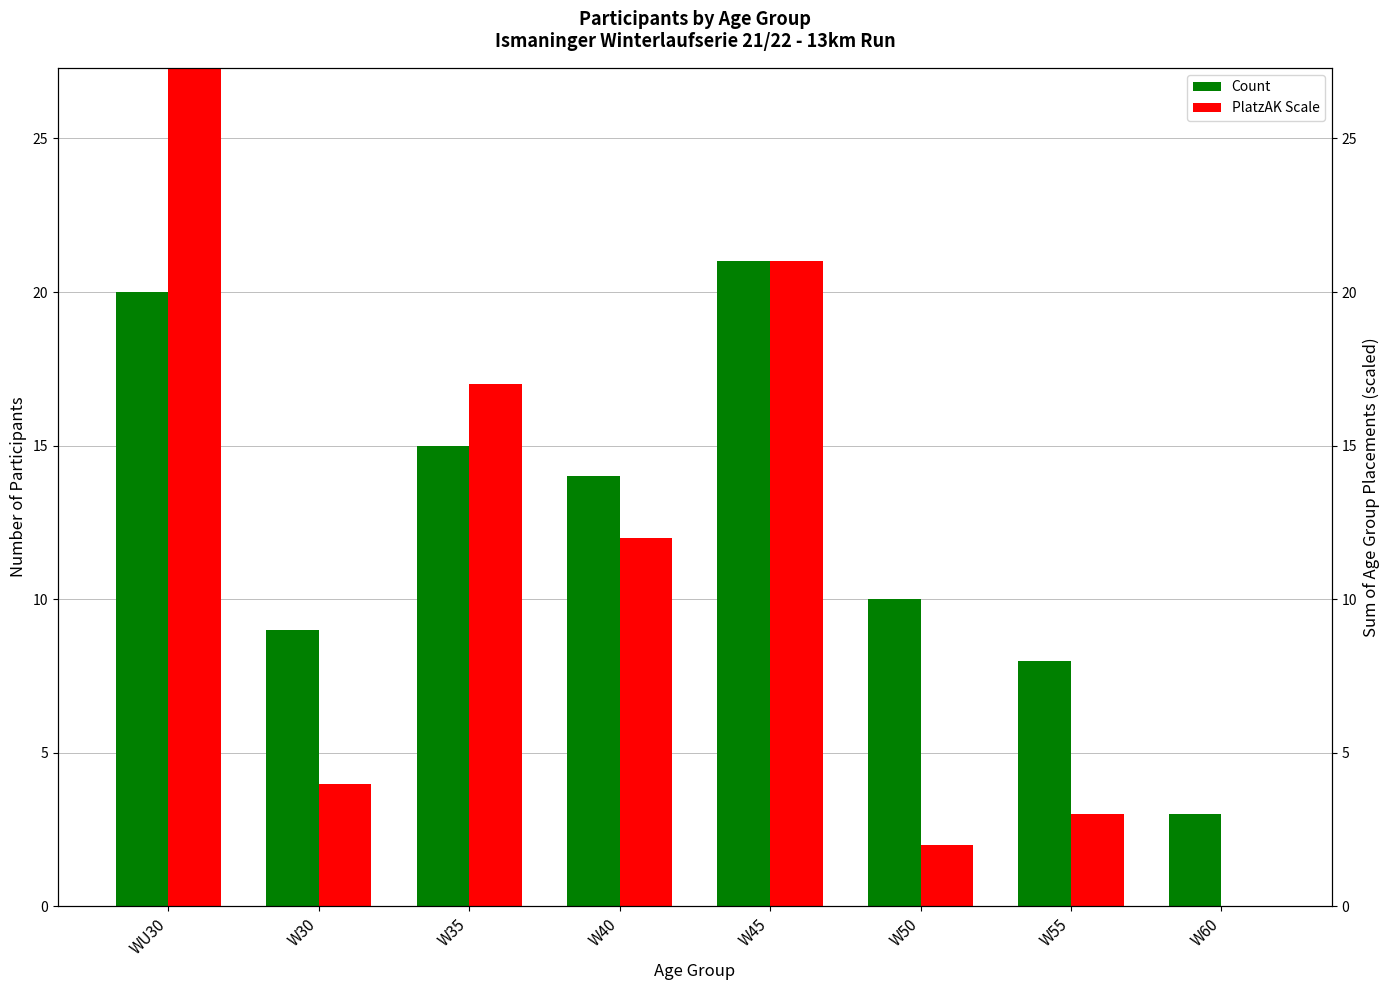

What is the label of the 3rd bar from the right?

W50